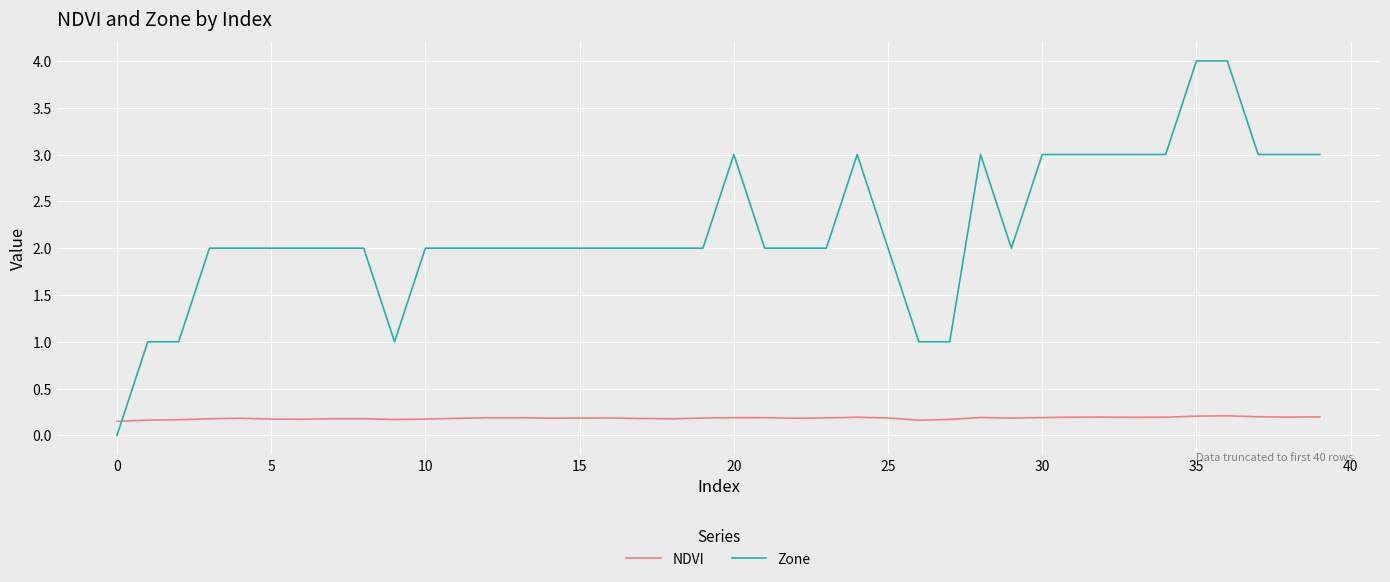

Which series ends up on top after the final intersection of Zone and NDVI?

Zone